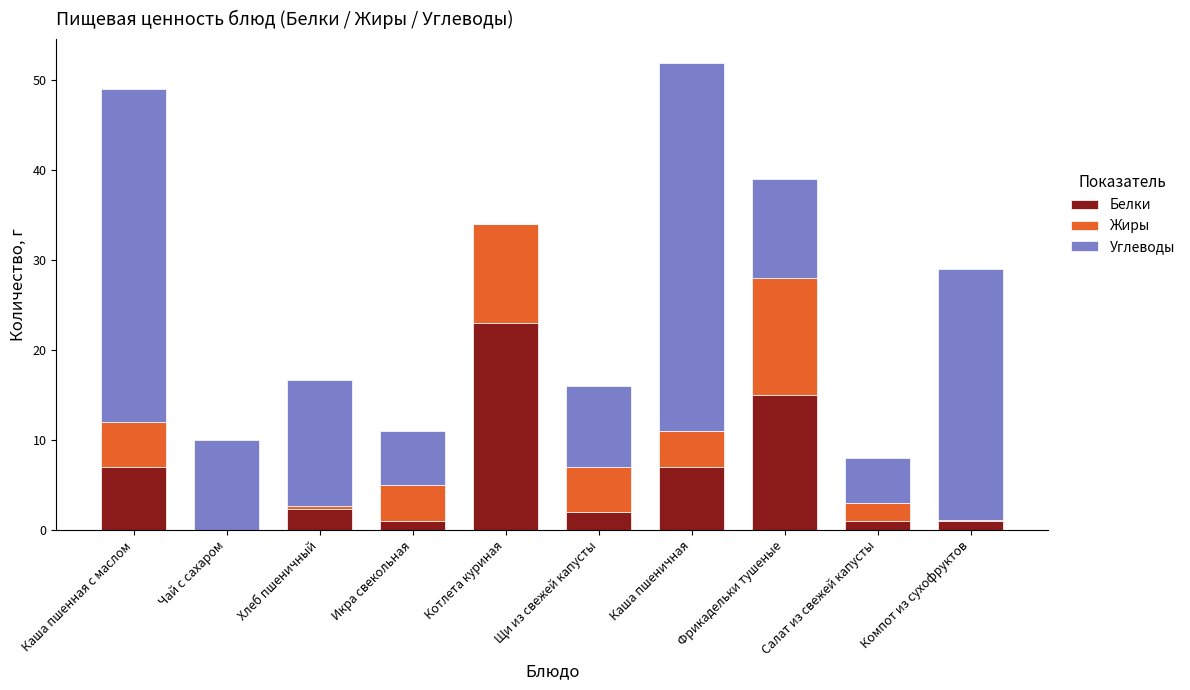

The Белки series shows 3.7 at Фрикадельки тушеные. True or false?

False